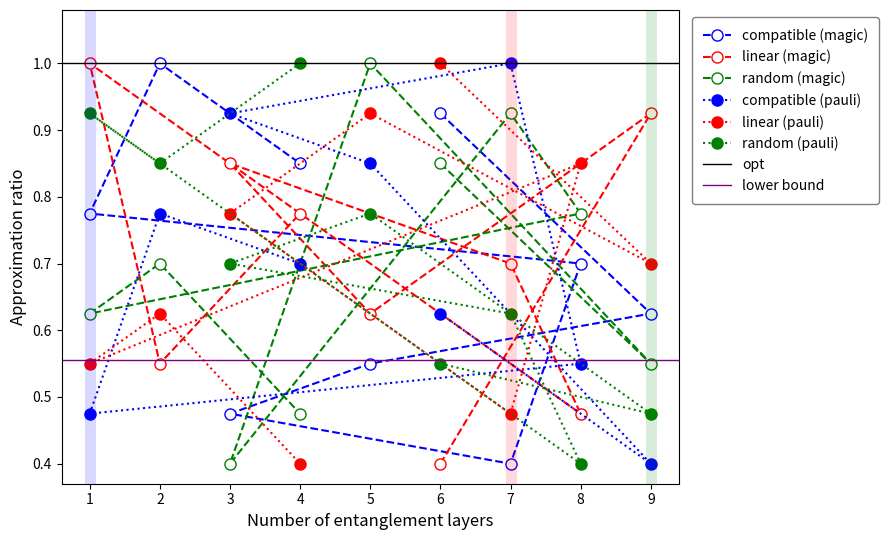

What is the difference between the maximum and minimum values in the col_6 series?

0.6